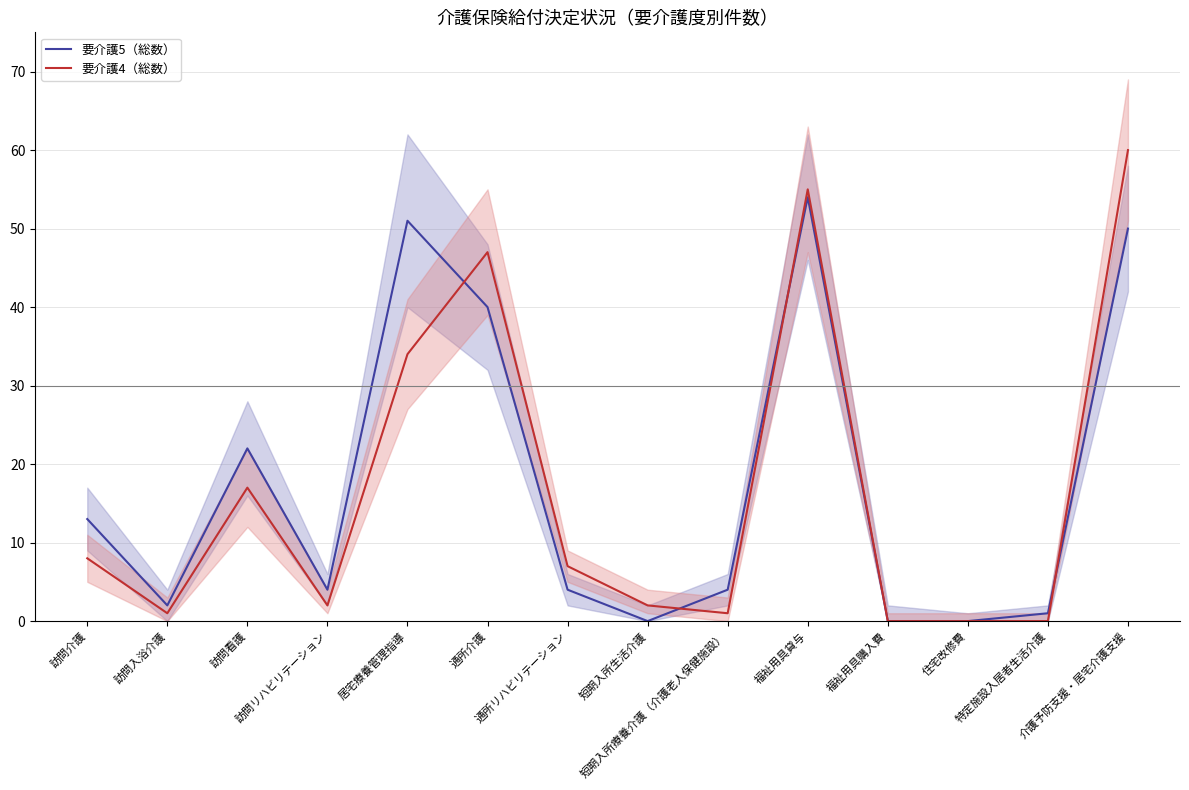

How many values in 要介護5（総数） are above zero?

11